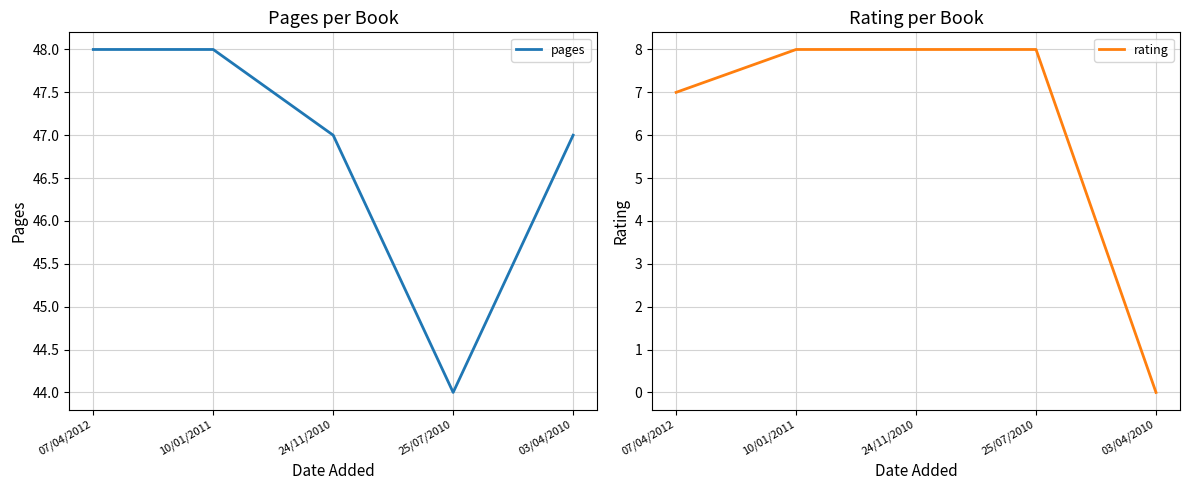

Rank the categories by rating value from highest to lowest.

10/01/2011, 24/11/2010, 25/07/2010, 07/04/2012, 03/04/2010